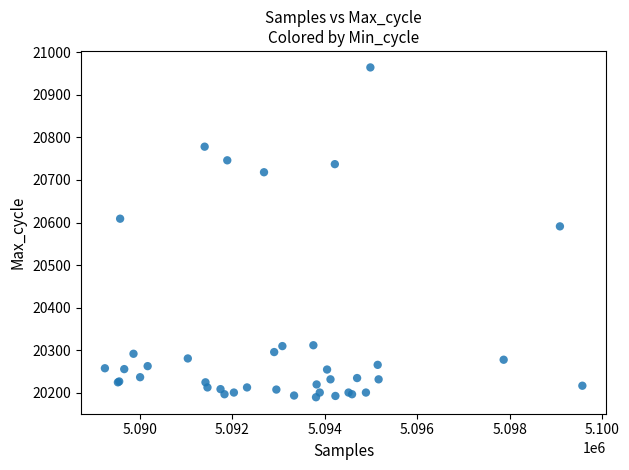

What Y value in the scatter plot is closest to 20577?

20591